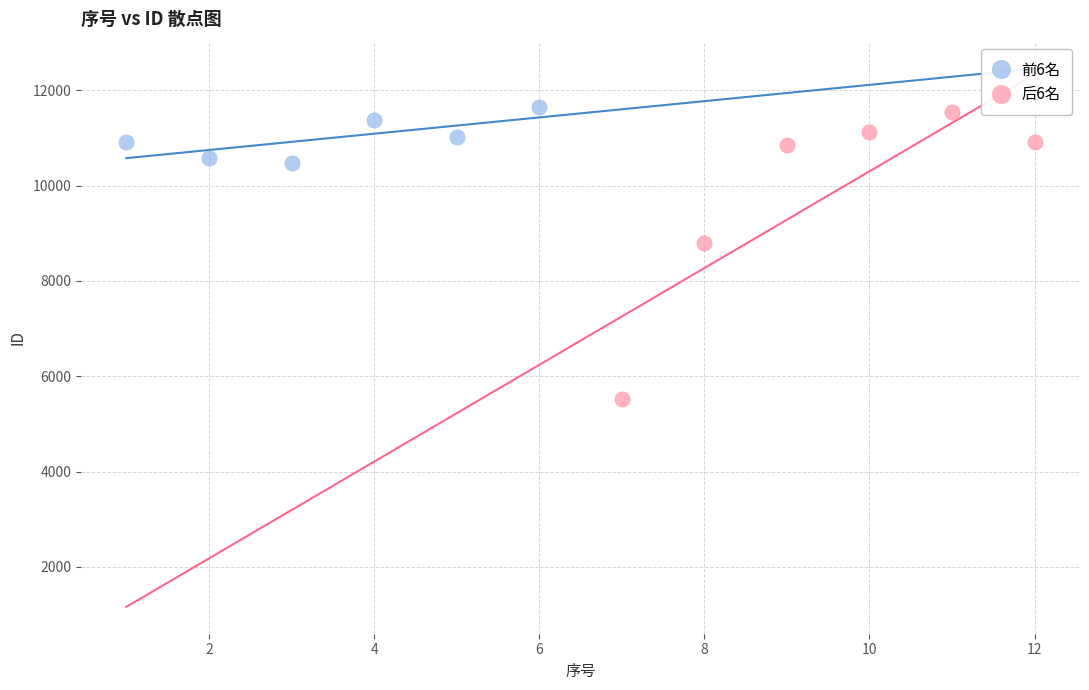

Which series contains the lowest Y value?

后6名